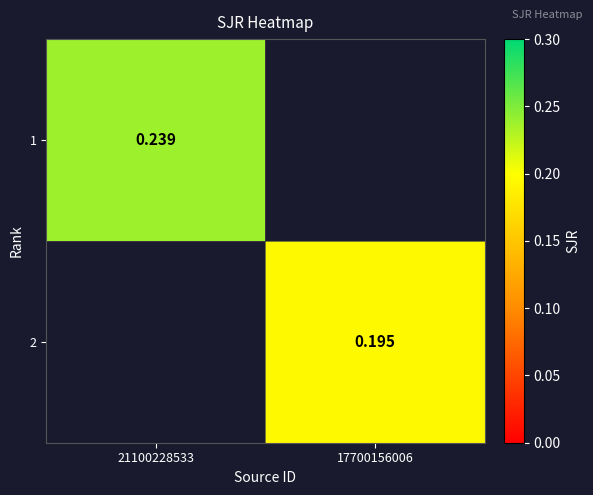

At which category does the chart reach its minimum across all series?

17700156006